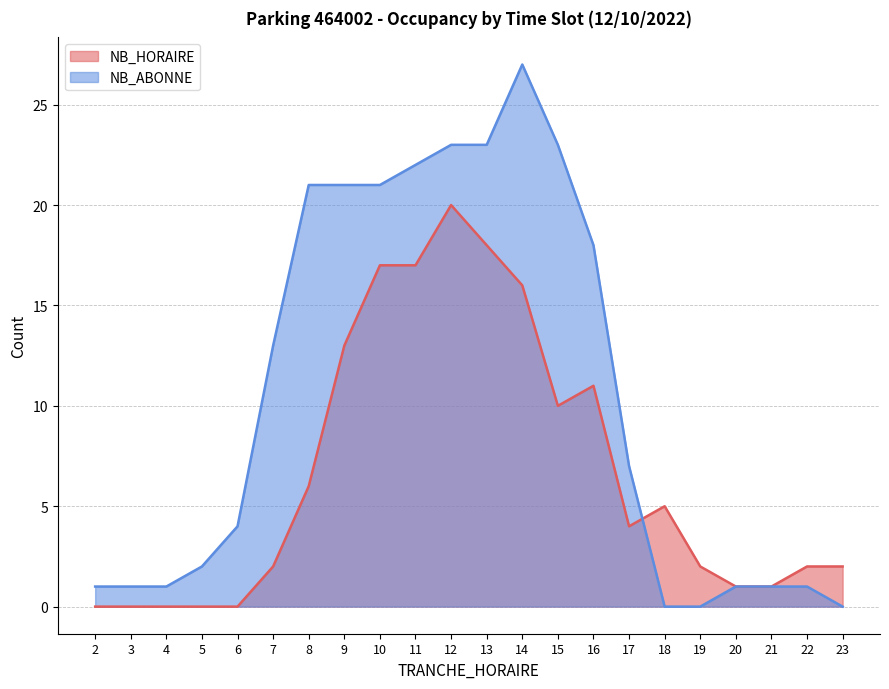

Where is the first local maximum for NB_HORAIRE?

12